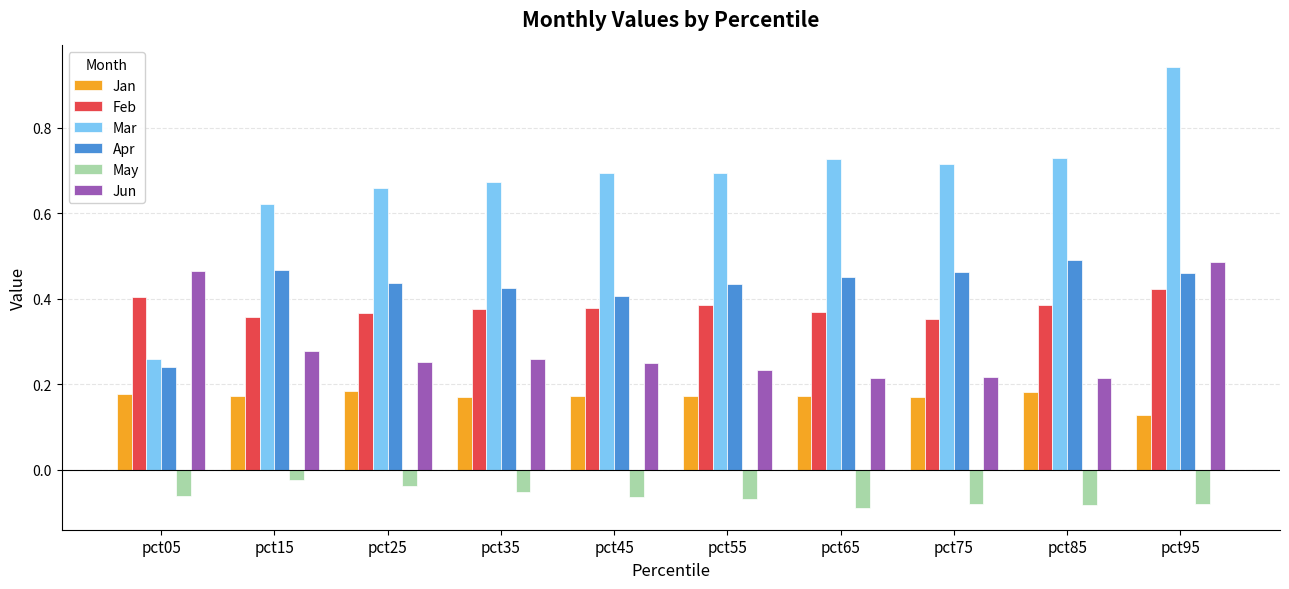

Which series has the largest range (max minus min)?

Mar